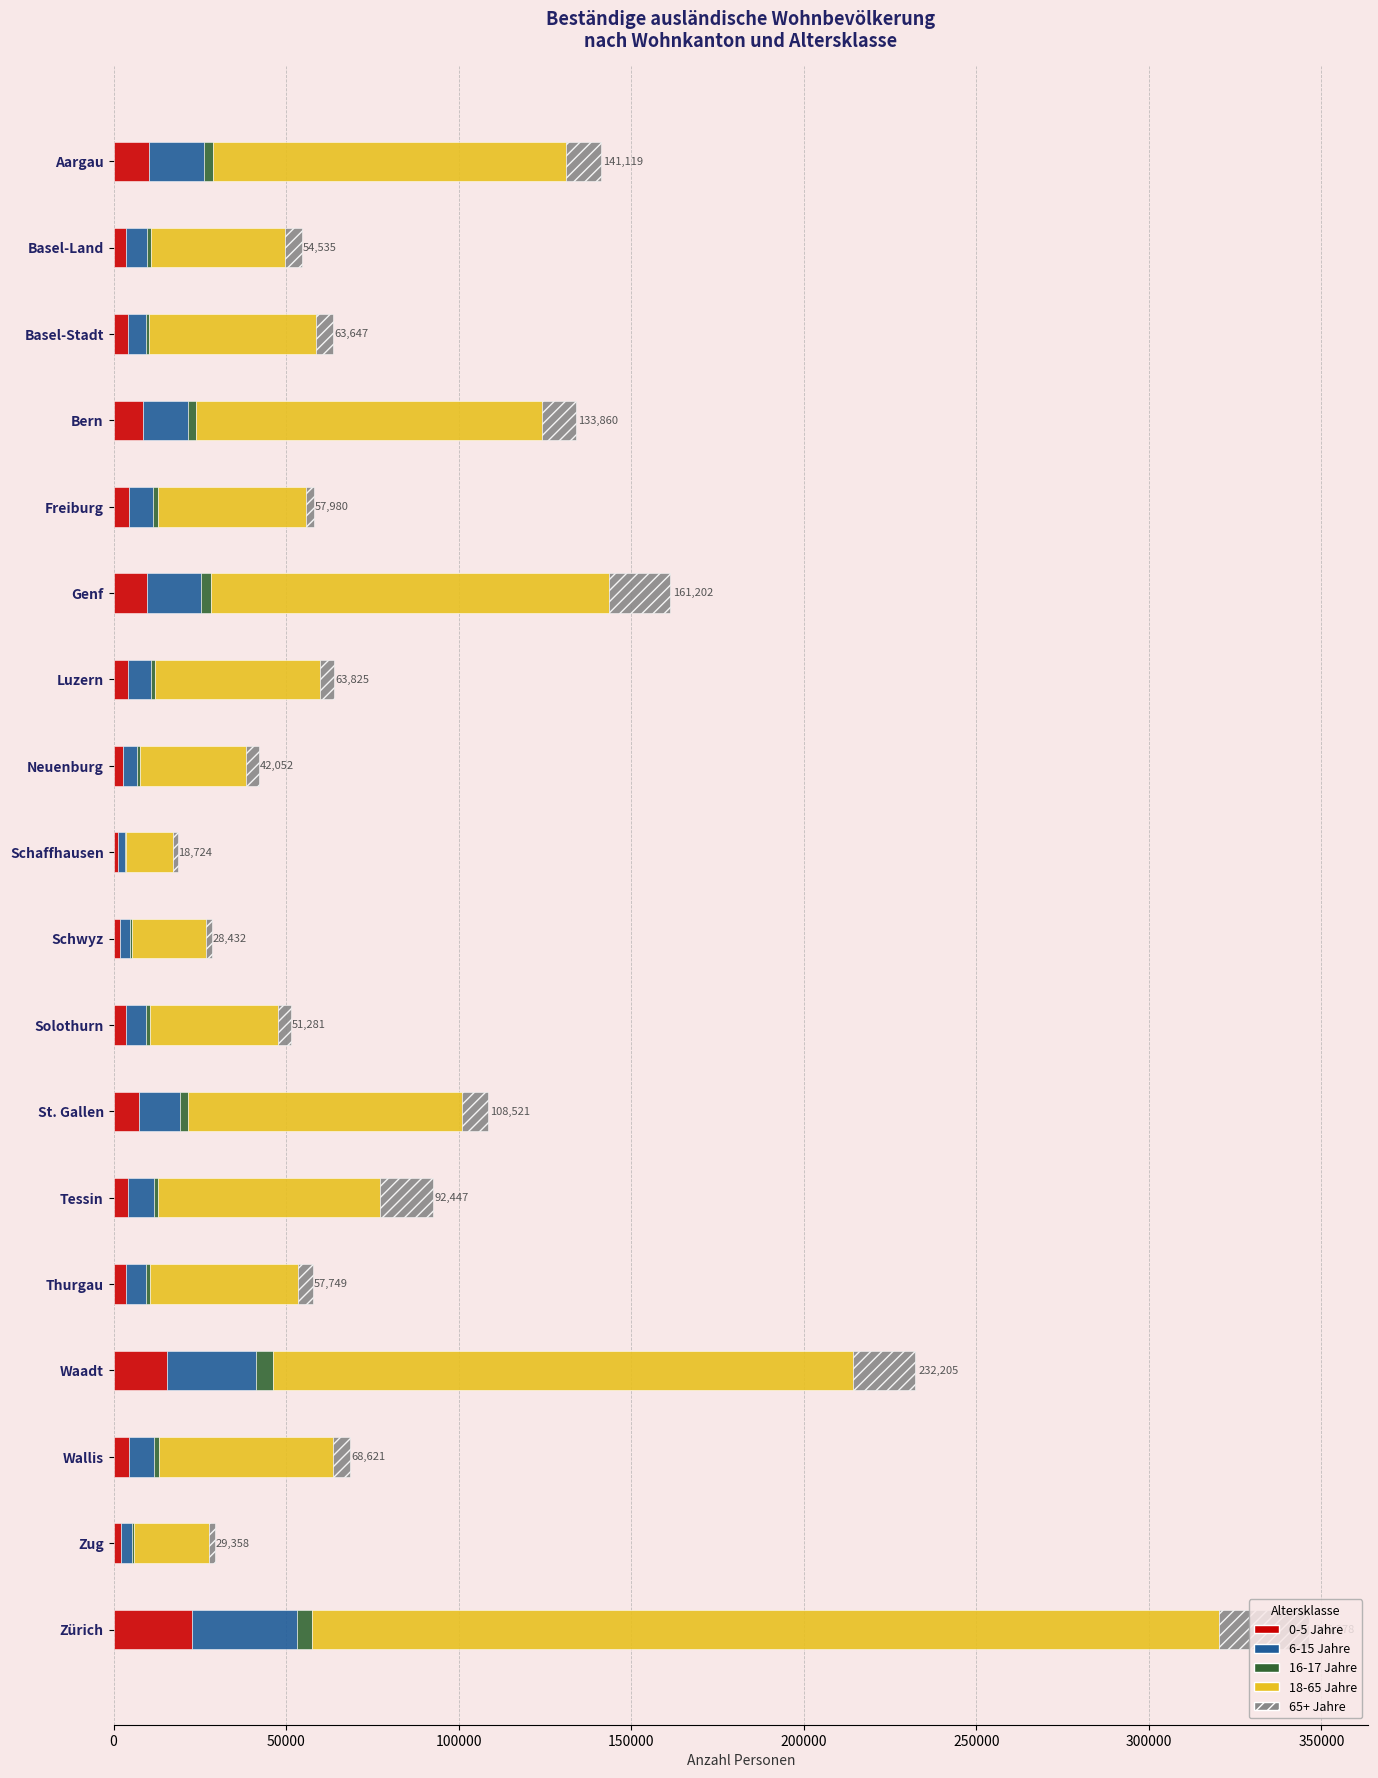

At which category is the sum across all series the highest?

Zürich